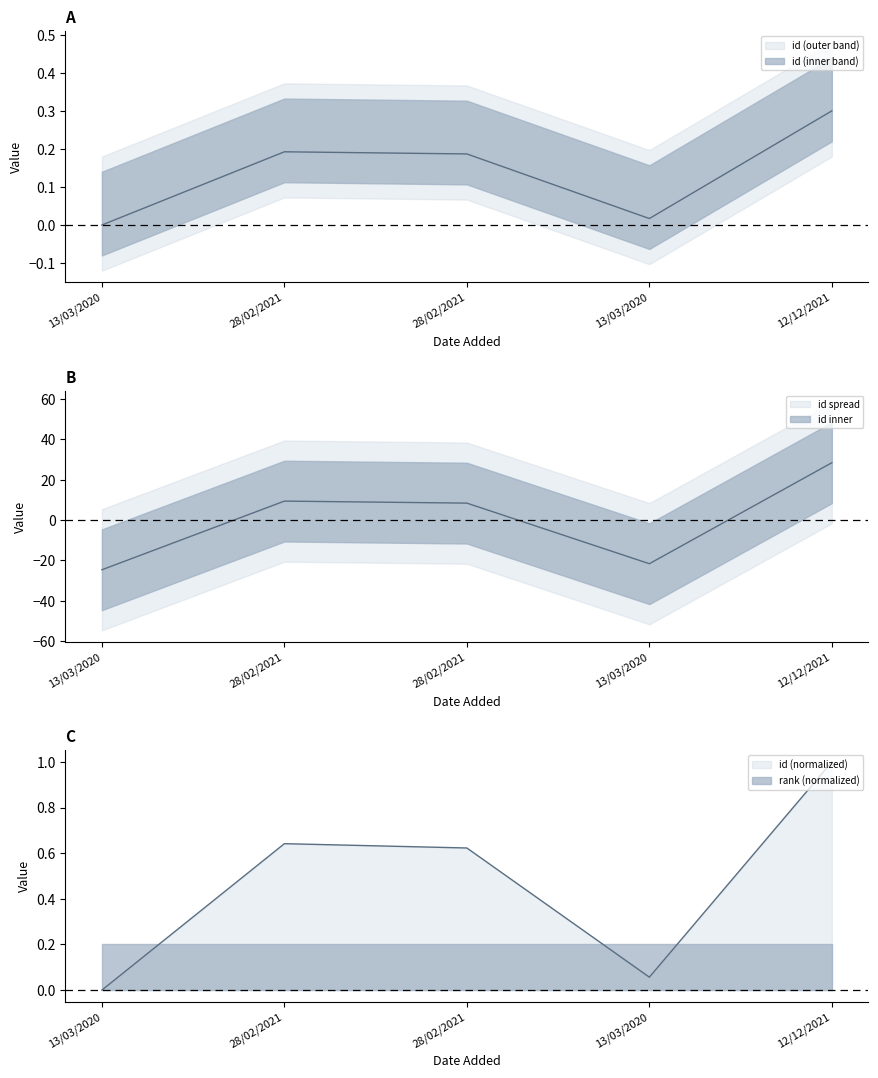

Is it true that the value at 28/02/2021 is 0.2?

True